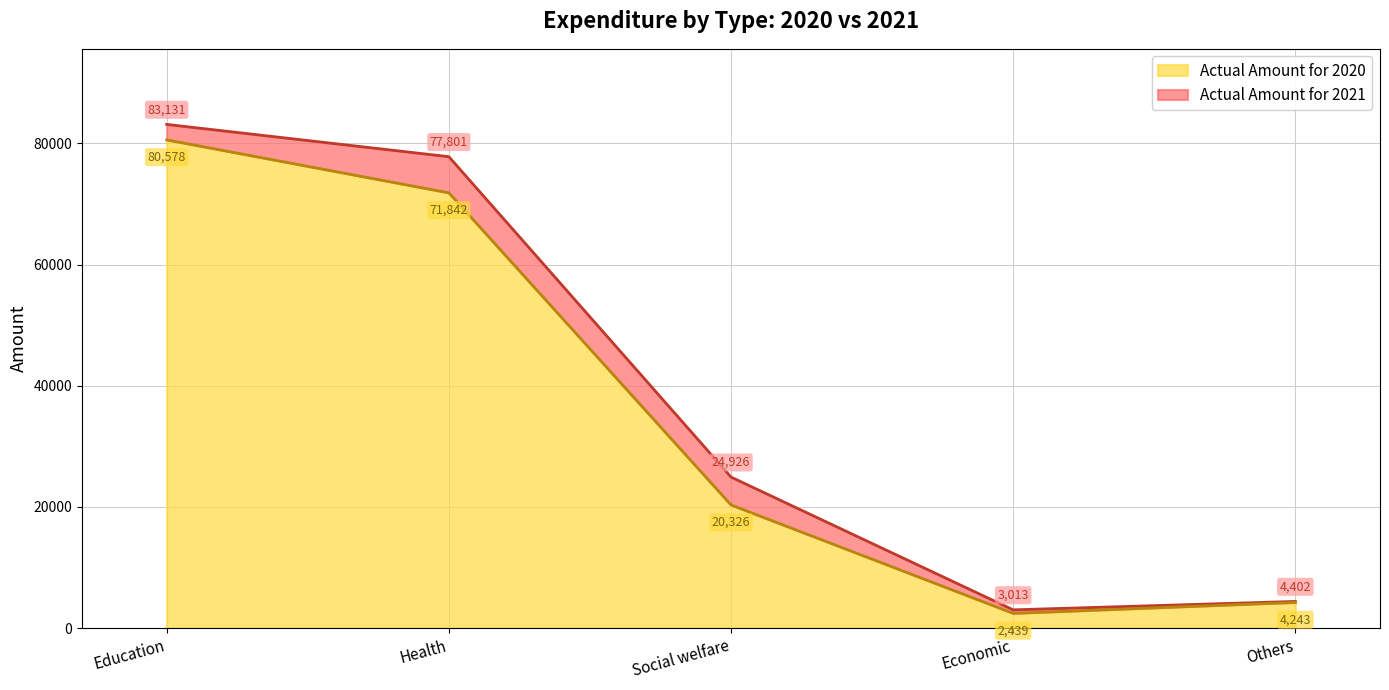

The value of Actual Amount for 2021 at Education is 40574. True or false?

False